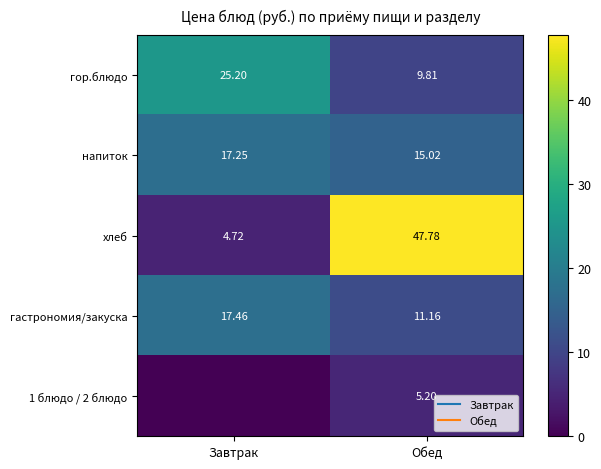

What is the highest value of the напиток series?

17.2